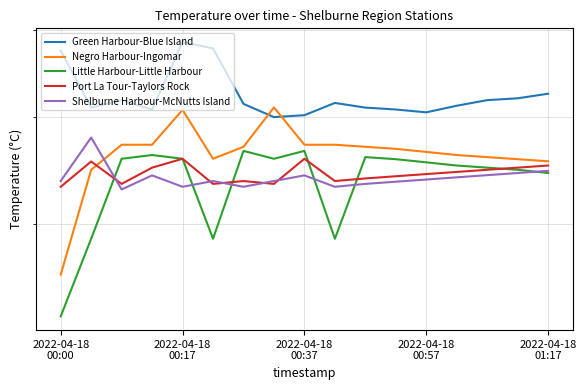

How many lines are shown in the chart?

5